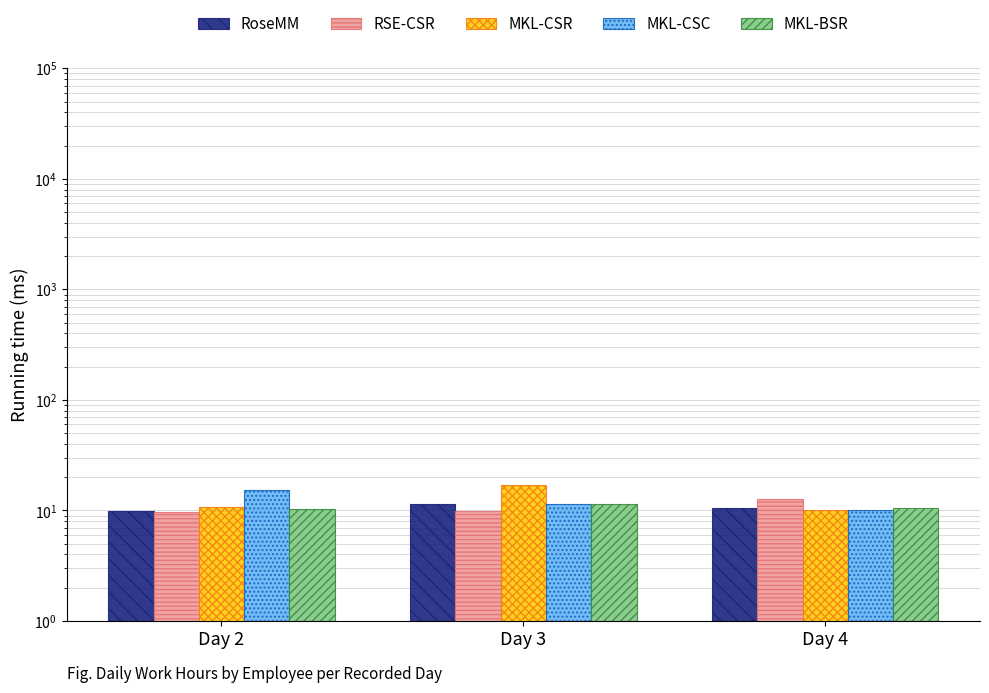

Where is MKL-CSR nearest to the value 13?

Day 2